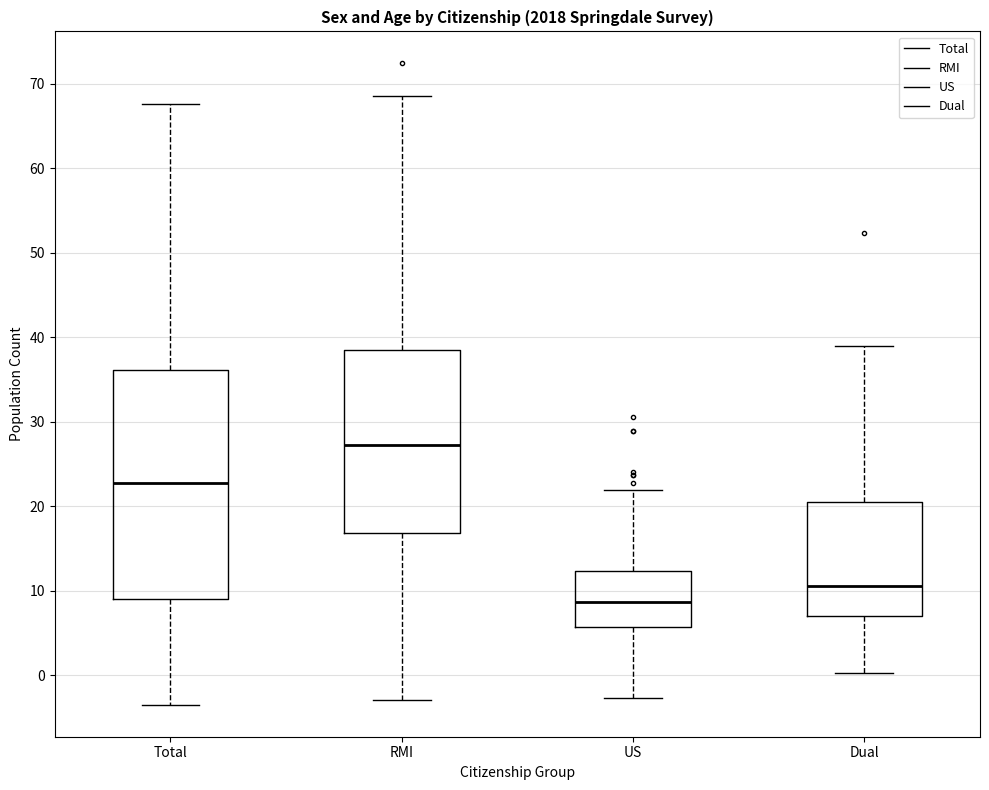

Comparing the boxes themselves (not the whiskers), which one is the tallest?

Total